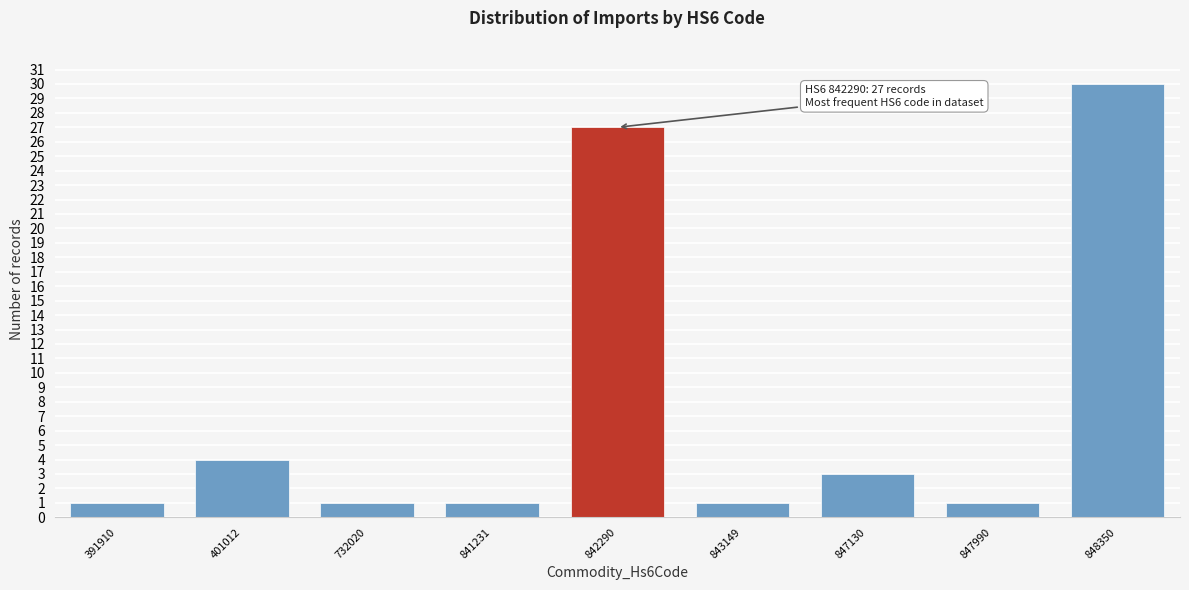

Reading left to right, extract all data points from this chart.

1	4	1	1	27	1	3	1	30